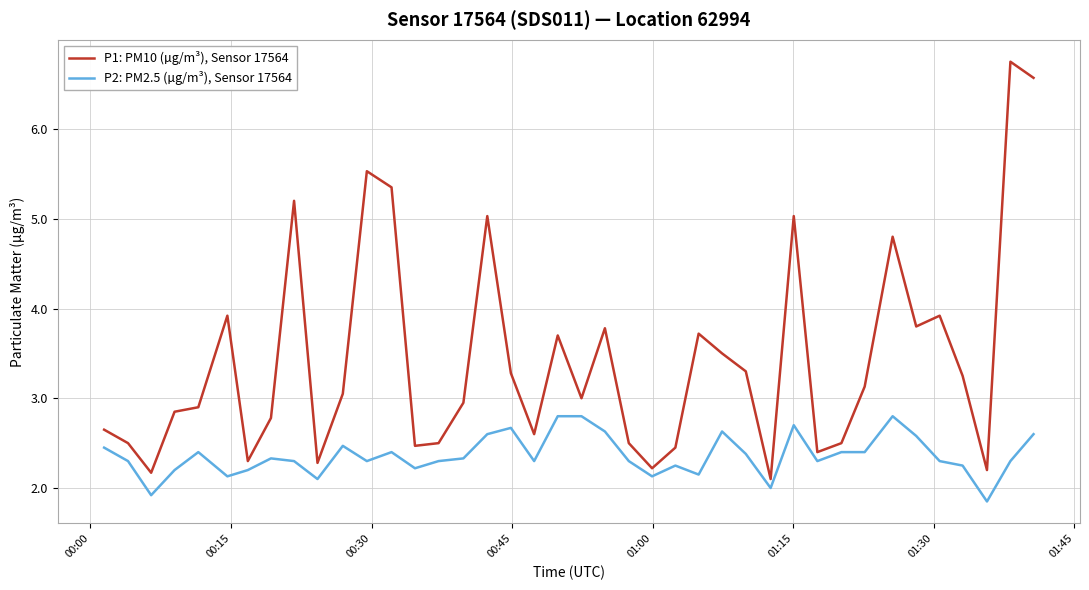

Which series has the largest total across all categories?

P1: PM10 (µg/m³), Sensor 17564